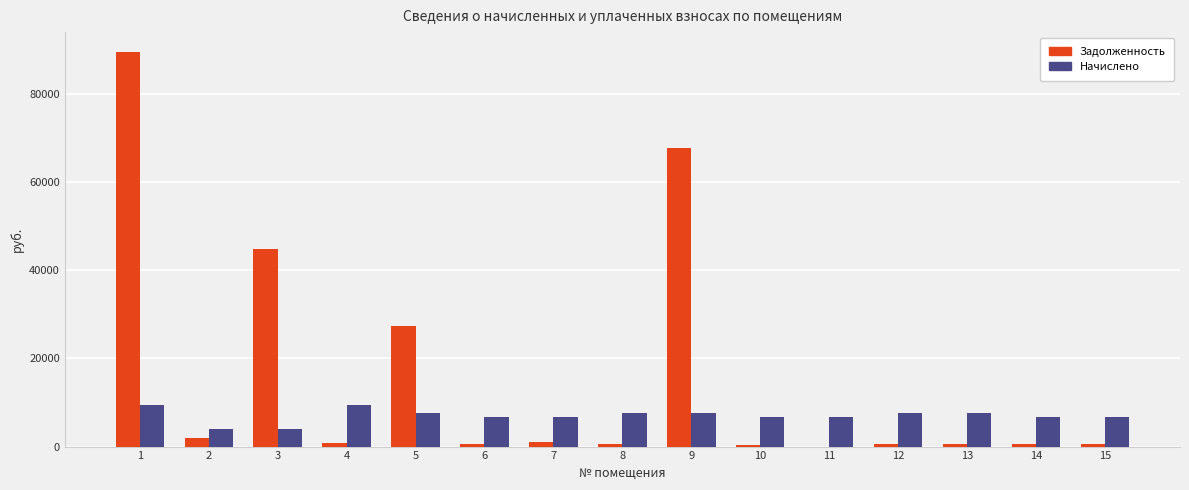

What is the sum of all Задолженность values?

237240.1